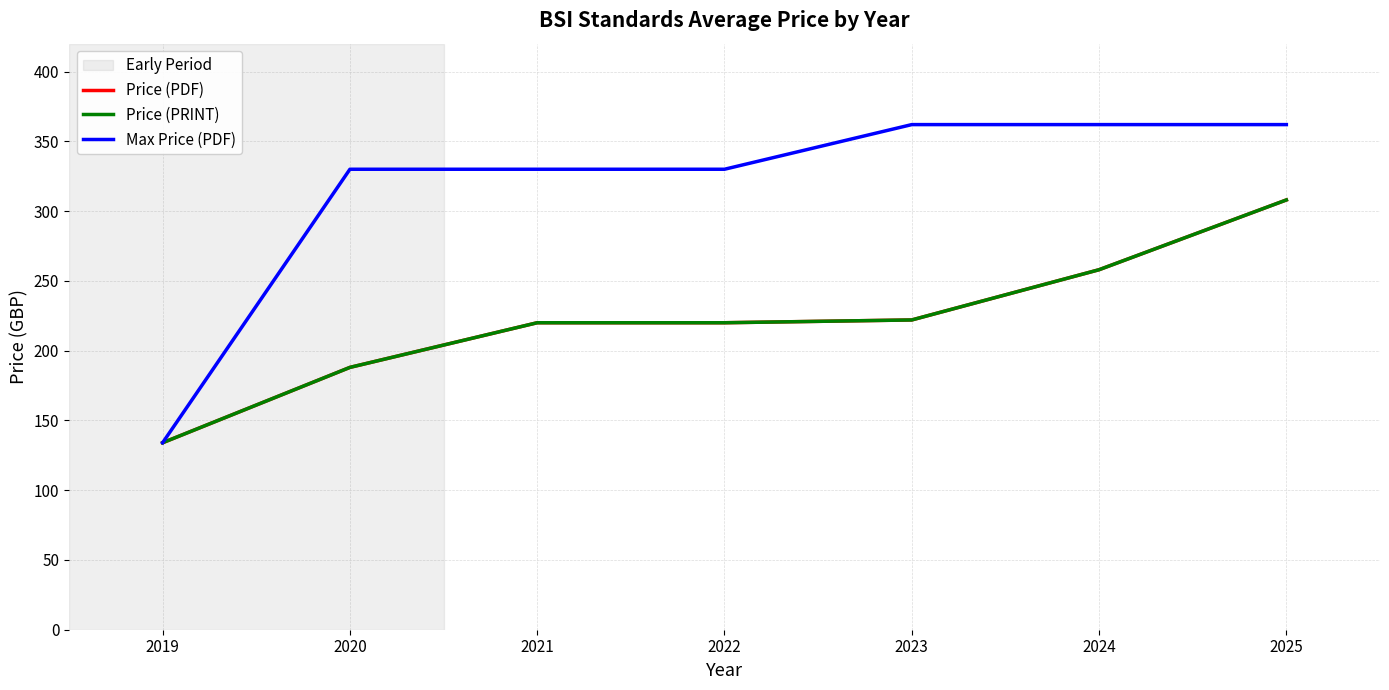

What is the approximate value of Price (PRINT) at 2021, to the nearest 5?

220